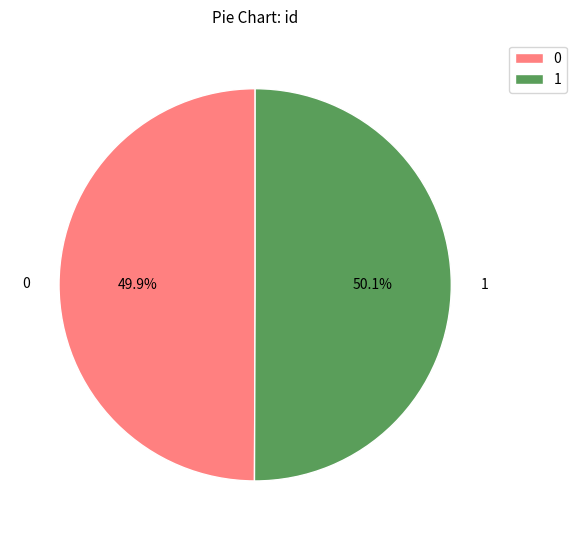

How many segments does this pie chart have?

2